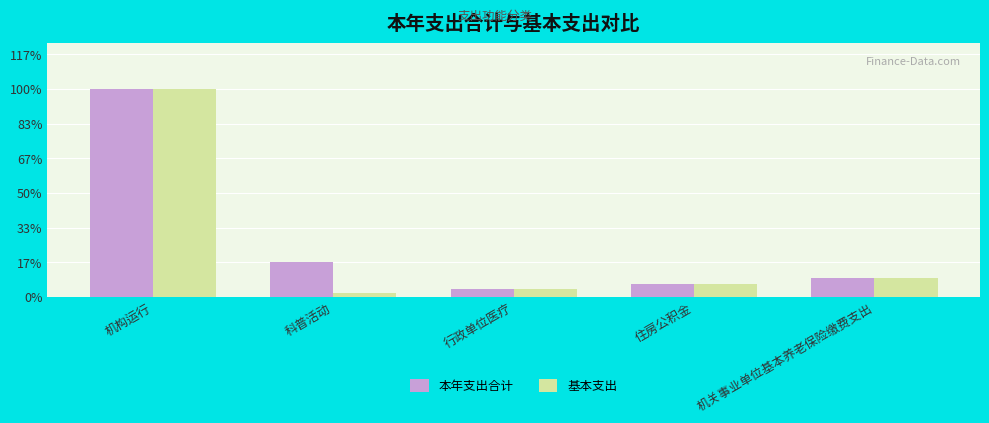

At which label is 本年支出合计 closest to 511232?

科普活动